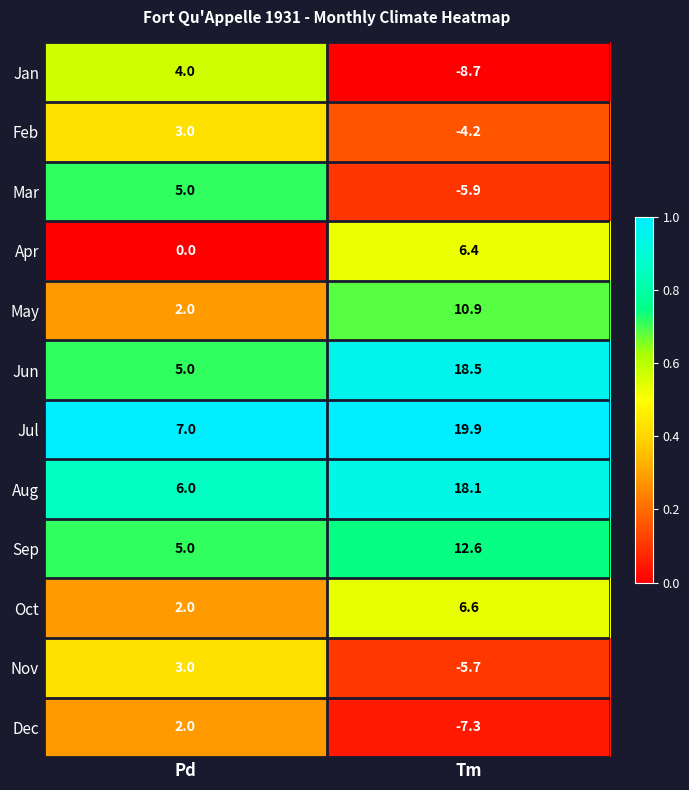

Reading right to left, list all the values displayed in this chart.

Jan: -8.7	4.0
Feb: -4.2	3.0
Mar: -5.9	5.0
Apr: 6.4	0.0
May: 10.9	2.0
Jun: 18.5	5.0
Jul: 19.9	7.0
Aug: 18.1	6.0
Sep: 12.6	5.0
Oct: 6.6	2.0
Nov: -5.7	3.0
Dec: -7.3	2.0